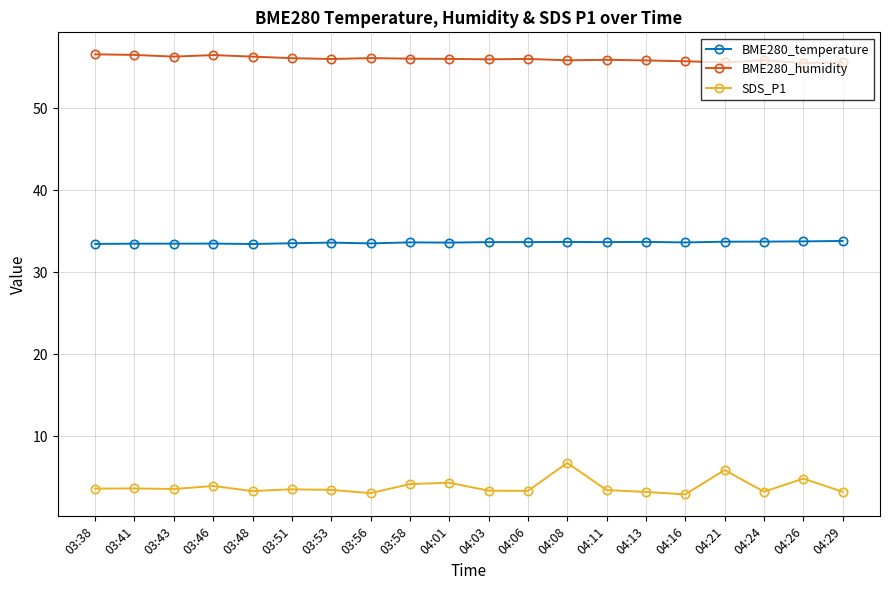

What is the total value across all series at 03:51?

93.2